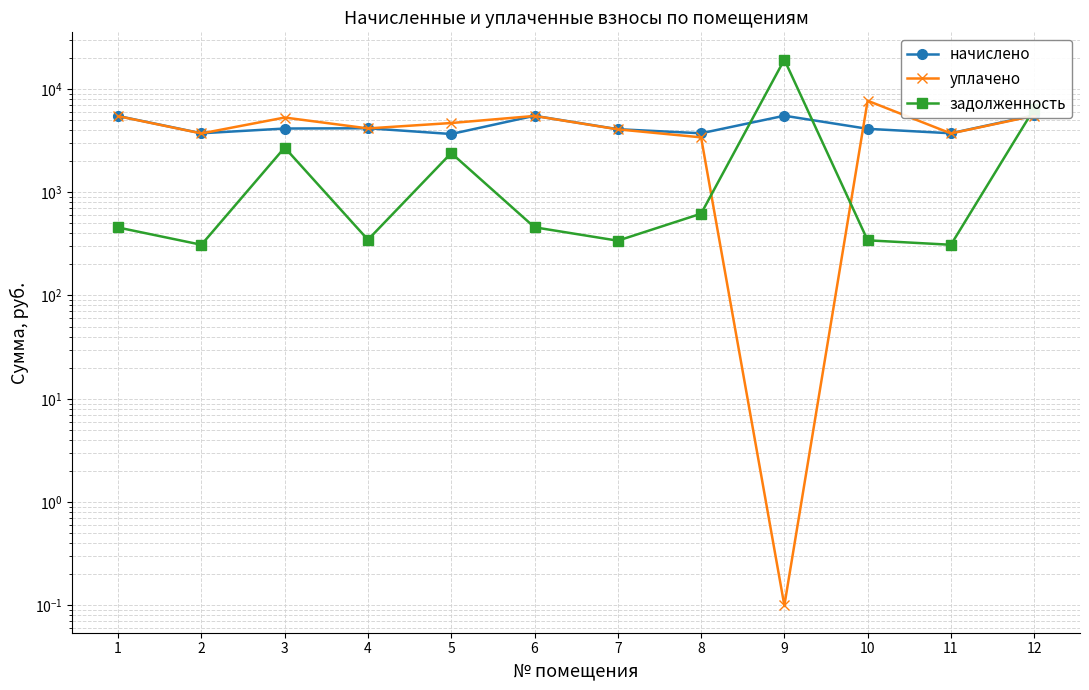

True or false: уплачено has more than 0 interior local peaks.

True